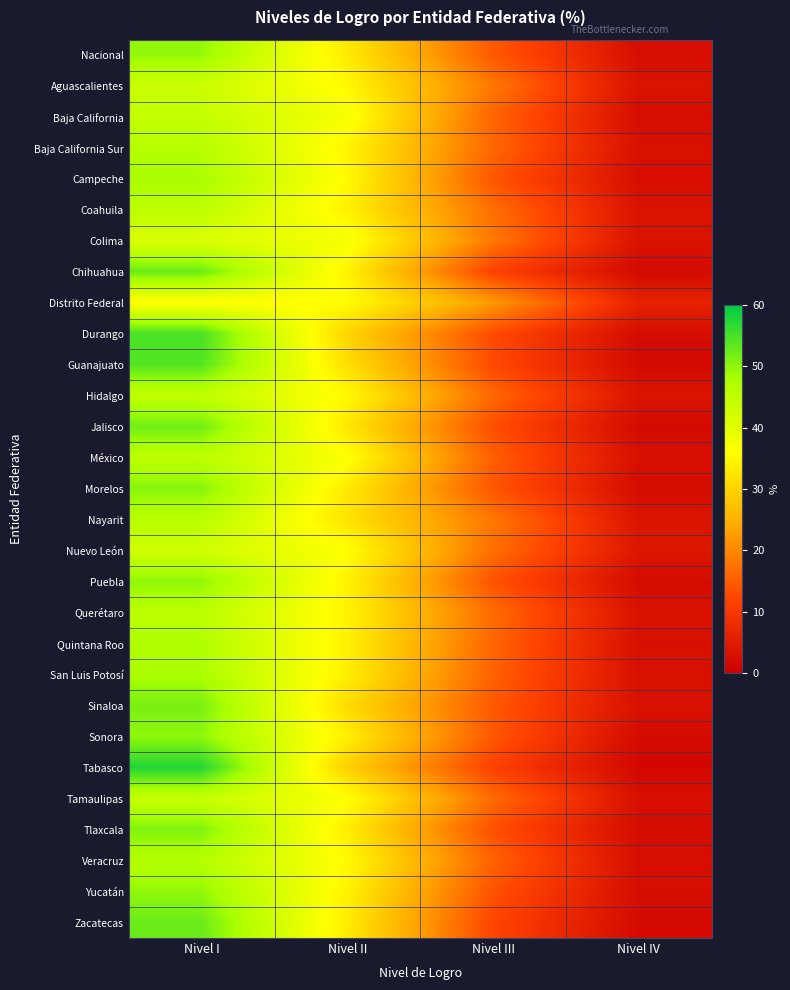

At Nivel IV, list the series in order from smallest to largest.

Tabasco, Chihuahua, Guanajuato, Jalisco, Puebla, Zacatecas, Sonora, Tlaxcala, Durango, Morelos, Yucatán, Baja California, Campeche, Nacional, Veracruz, Quintana Roo, México, Tamaulipas, Baja California Sur, San Luis Potosí, Sinaloa, Querétaro, Aguascalientes, Colima, Coahuila, Hidalgo, Nayarit, Nuevo León, Distrito Federal